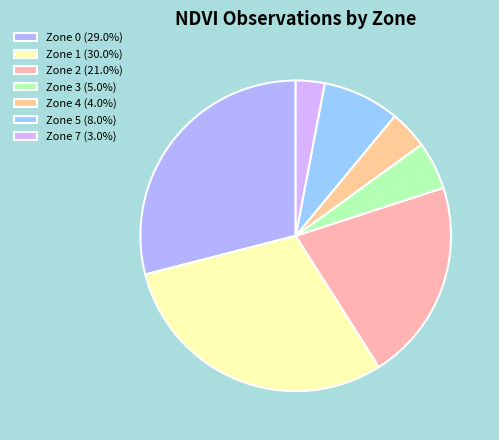

Rank the categories by value from lowest to highest.

Zone 7, Zone 4, Zone 3, Zone 5, Zone 2, Zone 0, Zone 1